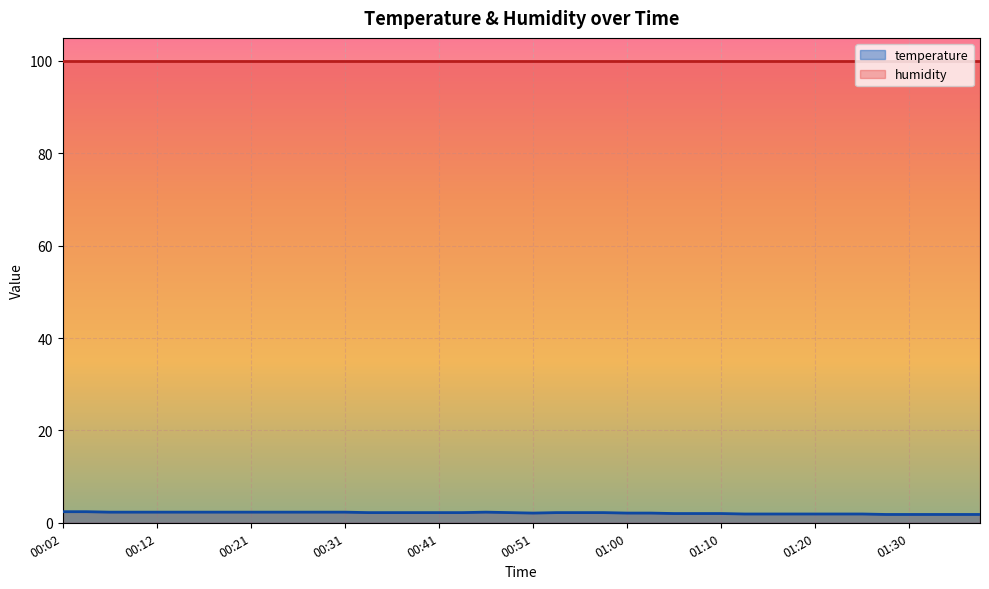

What is the average value?

2.1